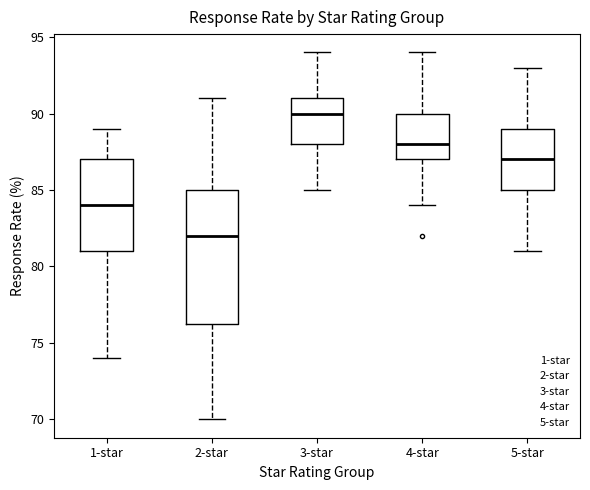

Comparing the boxes themselves (not the whiskers), which one is the tallest?

2-star